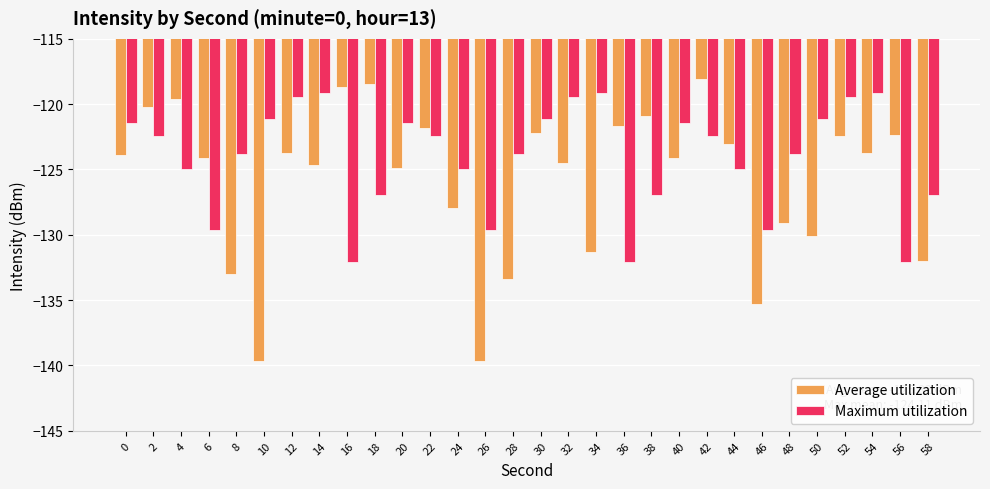

How many categories are shown in the chart?

30